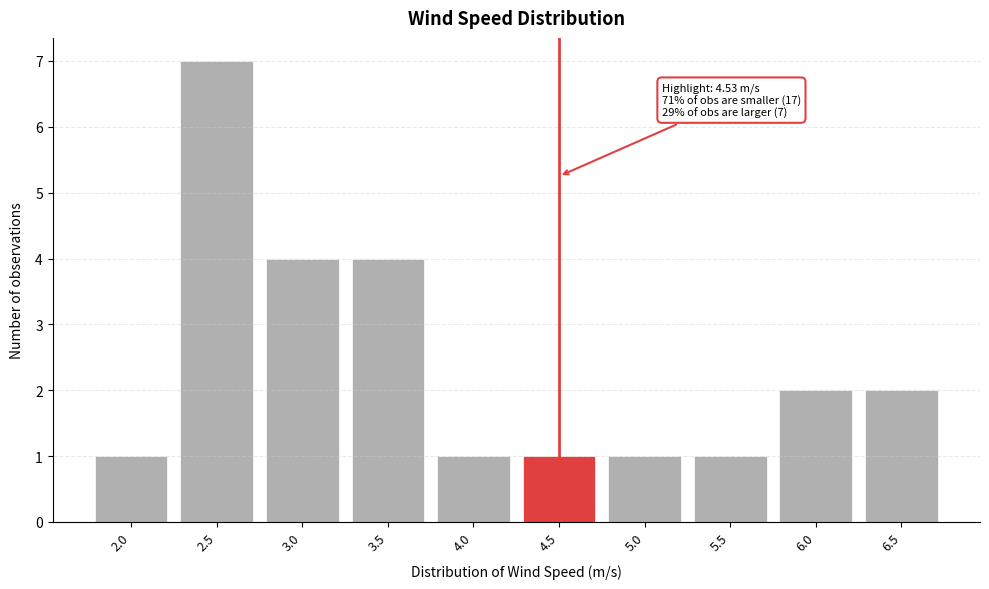

Reading right to left, list all the values displayed in this chart.

6.5=2	6.0=2	5.5=1	5.0=1	4.5=1	4.0=1	3.5=4	3.0=4	2.5=7	2.0=1